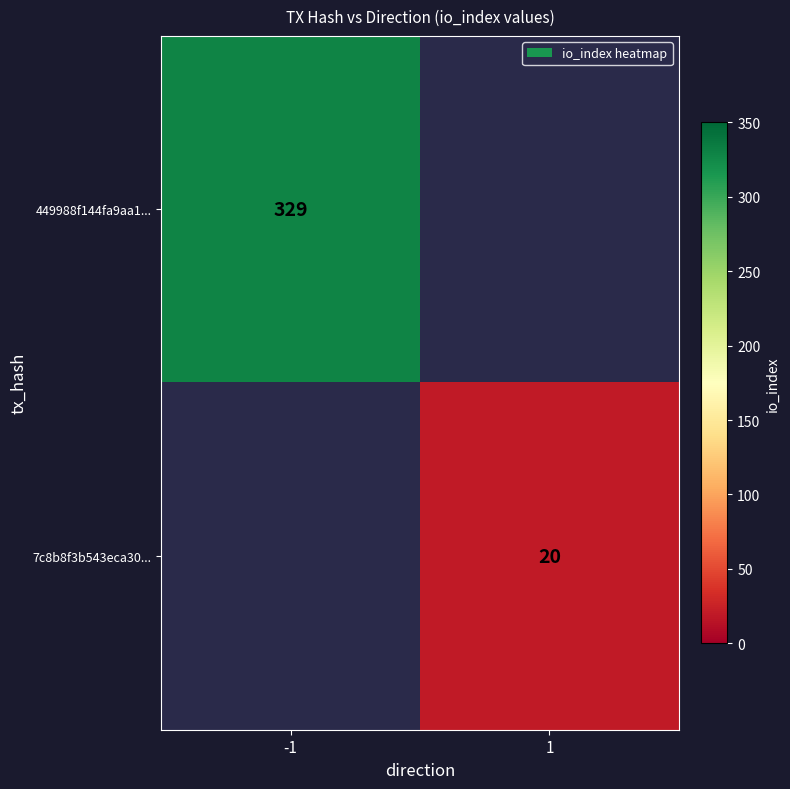

True or false: 449988f144fa9aa1... has a value of 528.3 at -1.

False